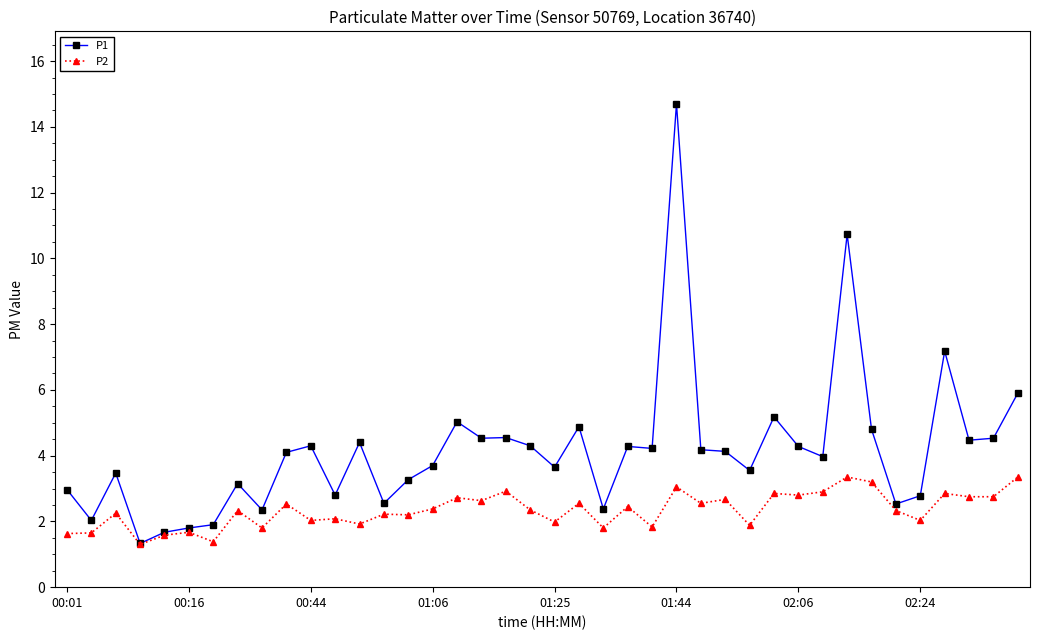

True or false: P2 has more than 1 points higher than both neighbors.

True